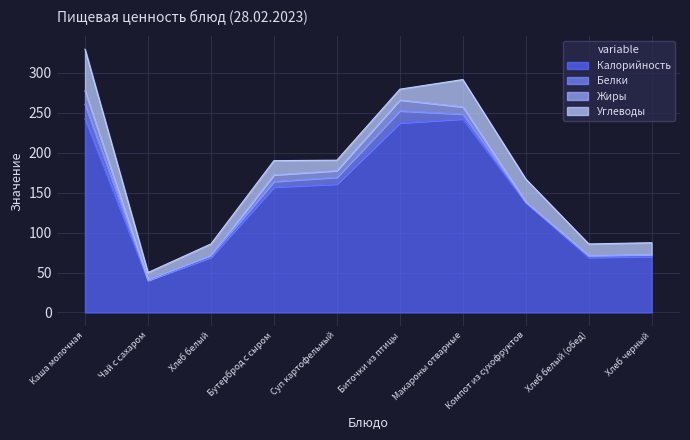

At which category is the sum across all series the highest?

Каша молочная